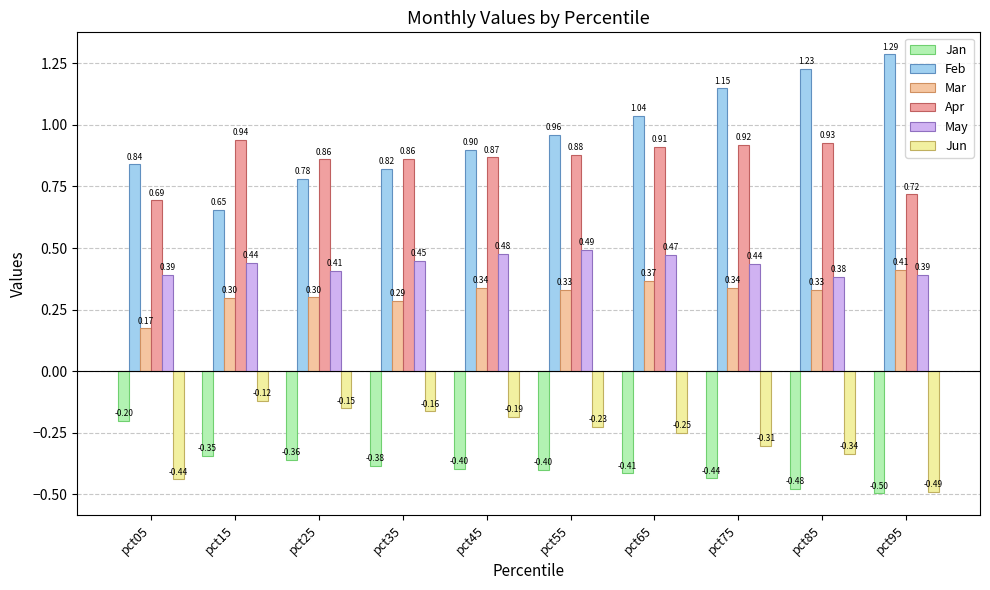

Is the value of Feb at pct05 greater than the value of Apr at pct35?

No